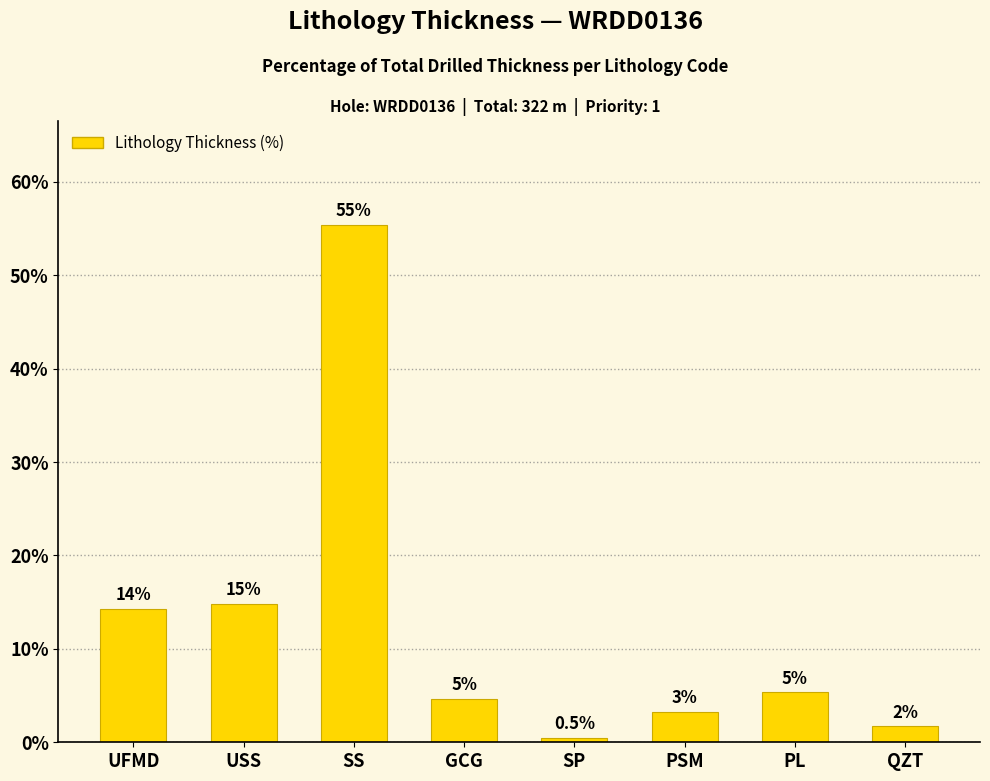

Does the chart contain any negative values?

No